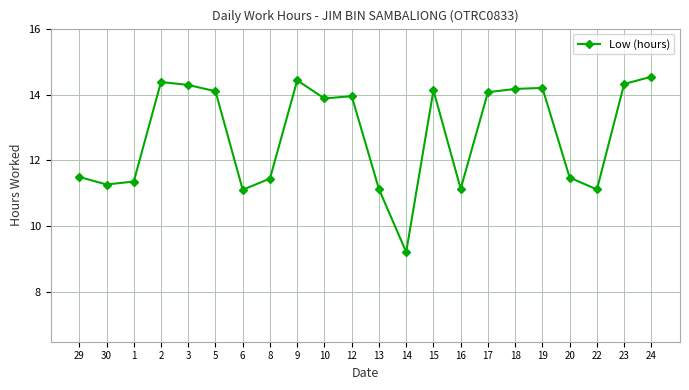

What position from the right is 1?

20